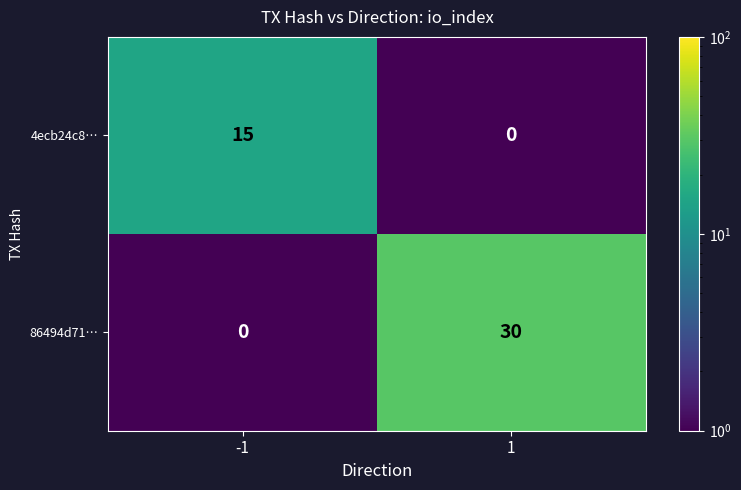

How many data points does each series have?

2